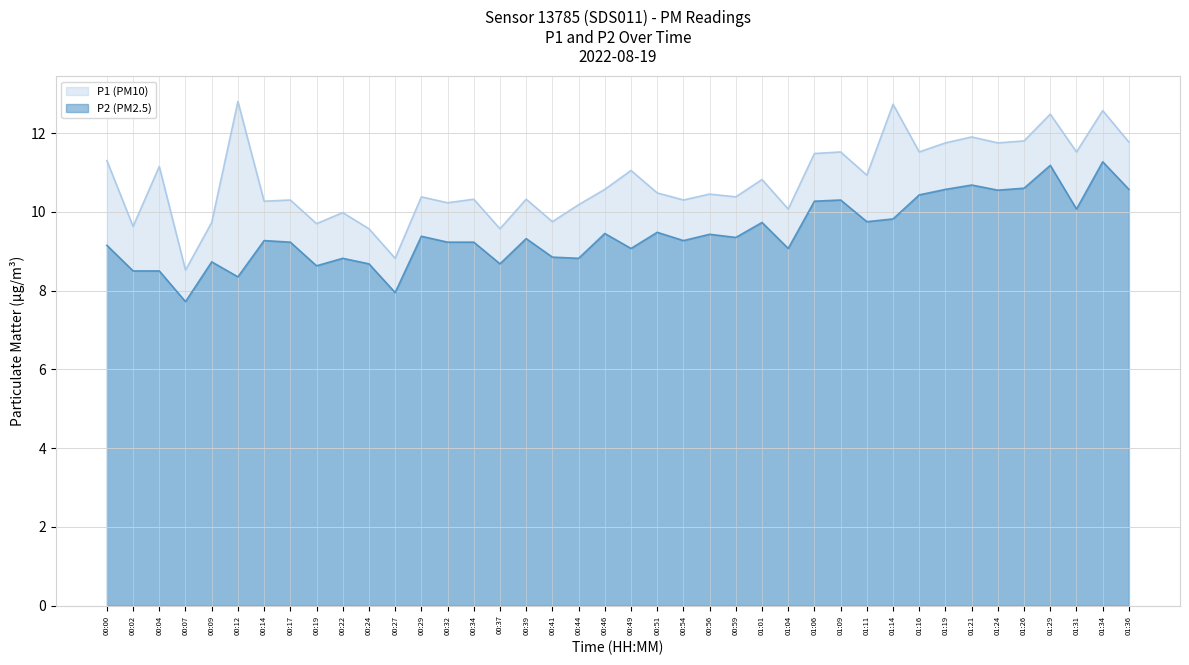

Reading right to left, list all the values displayed in this chart.

P1: 11.8	12.6	11.5	12.5	11.8	11.8	11.9	11.8	11.5	12.7	10.9	11.5	11.5	10.1	10.8	10.4	10.4	10.3	10.5	11.1	10.6	10.2	9.8	10.3	9.6	10.3	10.2	10.4	8.8	9.6	10.0	9.7	10.3	10.3	12.8	9.7	8.5	11.2	9.6	11.3
P2: 10.6	11.3	10.1	11.2	10.6	10.6	10.7	10.6	10.4	9.8	9.8	10.3	10.3	9.1	9.7	9.3	9.4	9.3	9.5	9.1	9.4	8.8	8.8	9.3	8.7	9.2	9.2	9.4	8.0	8.7	8.8	8.6	9.2	9.3	8.3	8.7	7.7	8.5	8.5	9.2